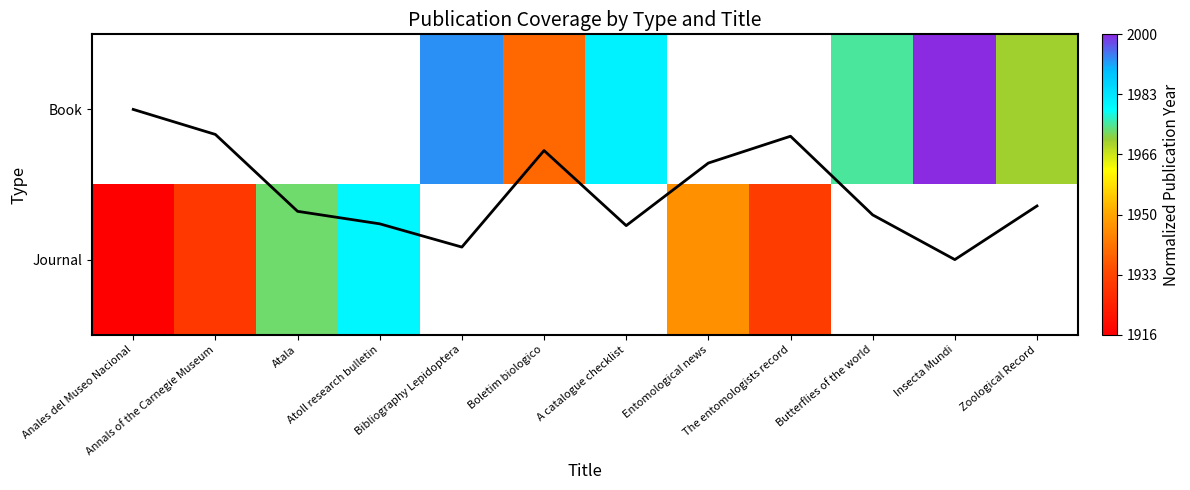

True or false: Mean normalized year has a value of 0.6 at Entomological news.

False